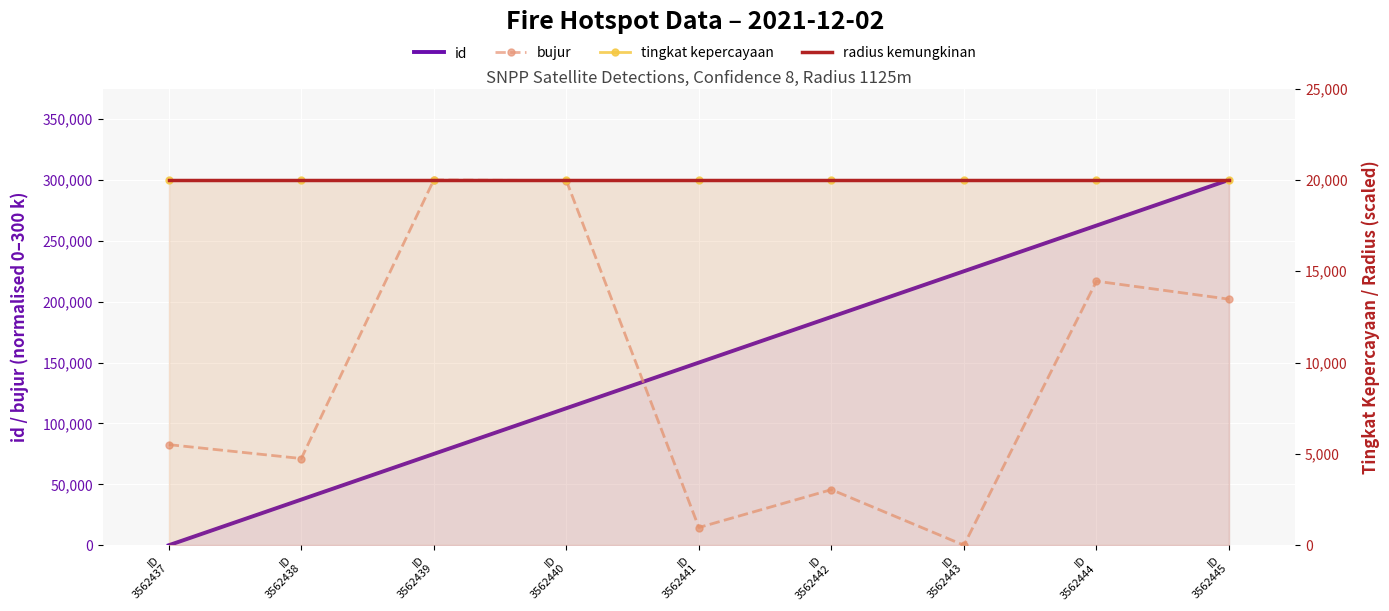

What is the sum of the id values at ID
3562441 and ID
3562437?

150000.0